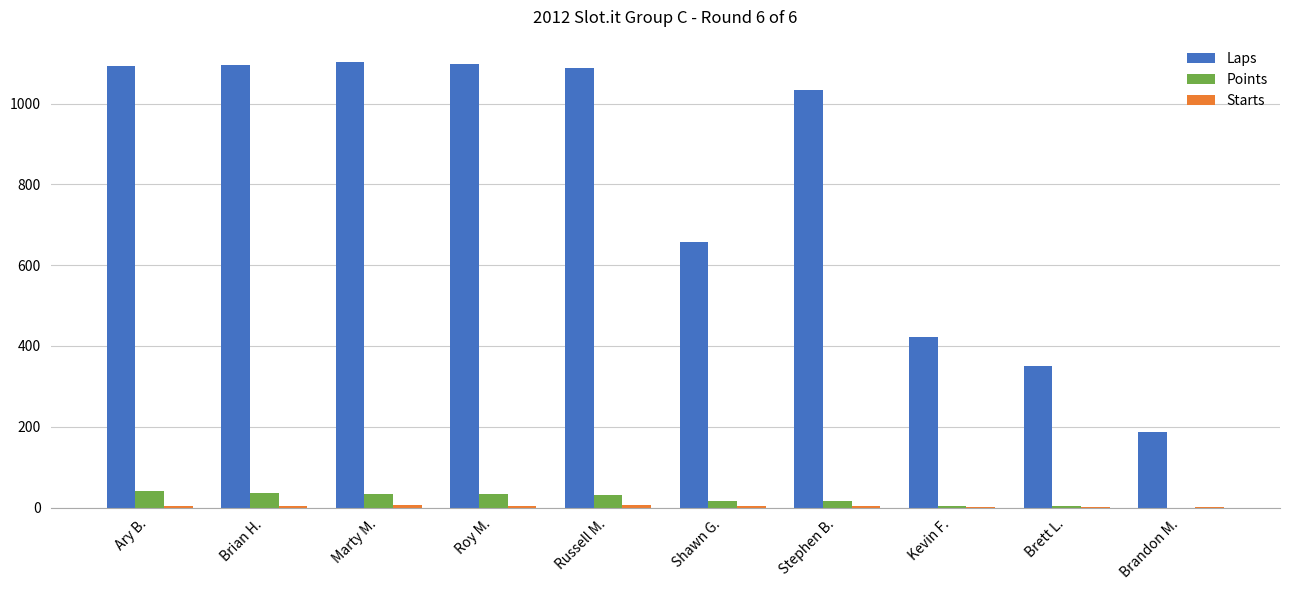

Which series has the largest total across all categories?

Laps